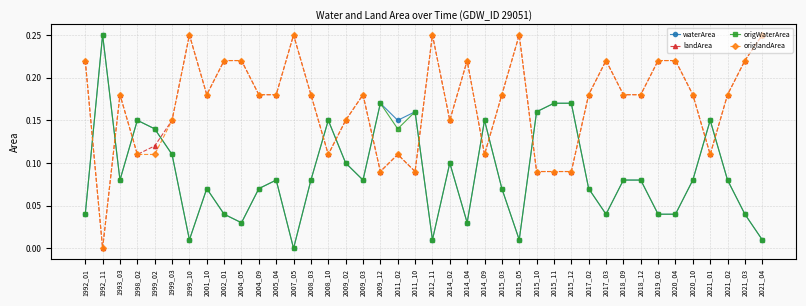

How many values in origlandArea are above zero?

39